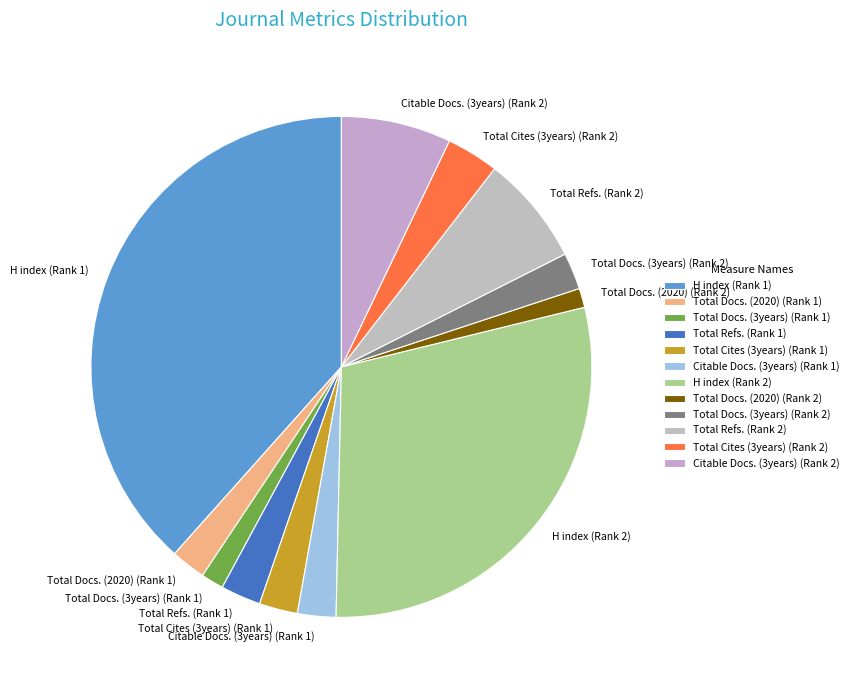

Does any single category account for the majority?

No